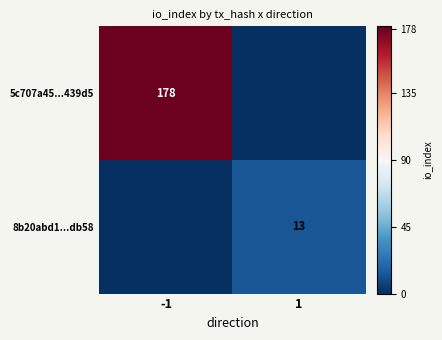

At how many categories does at least one series exceed 148?

1